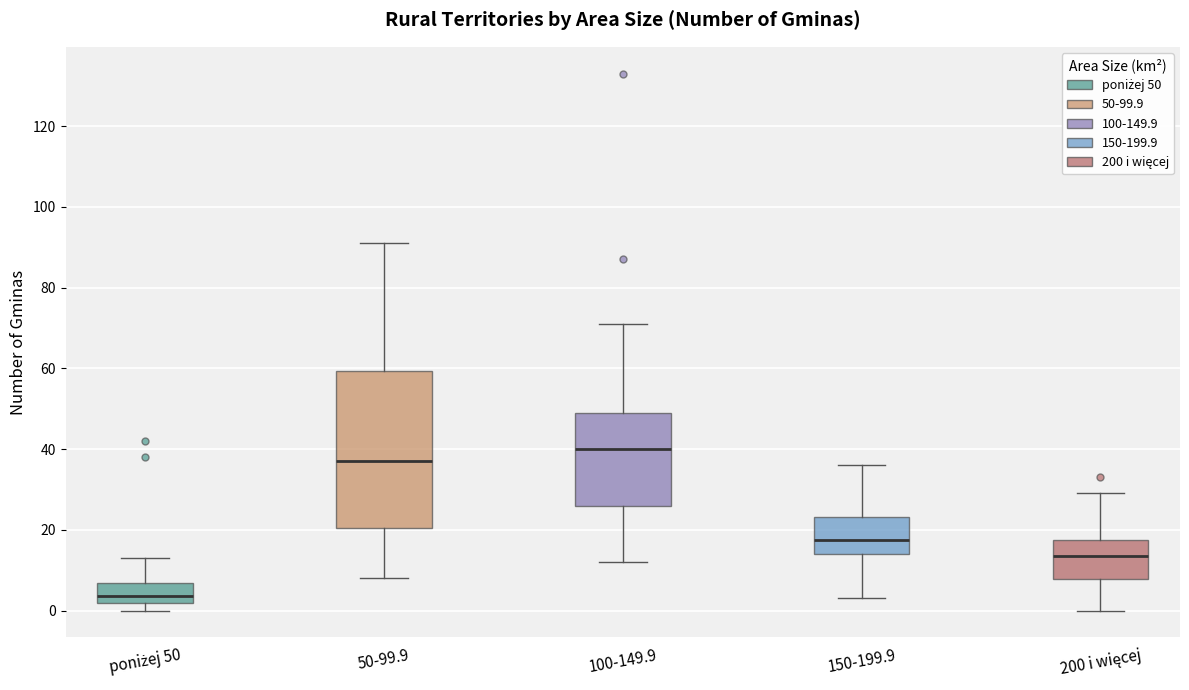

Which box's median line is the highest?

100-149.9